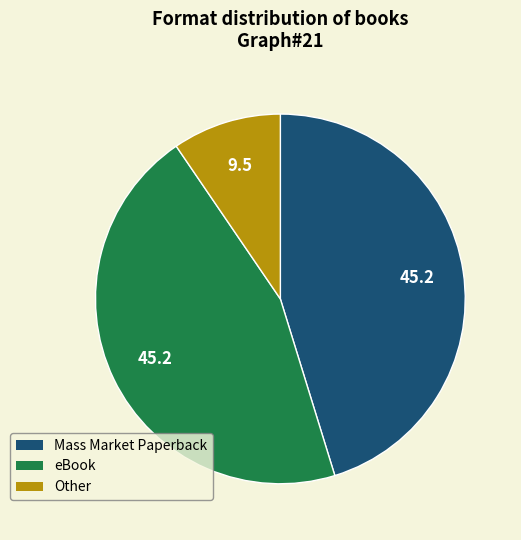

Which slice is the smallest?

Other